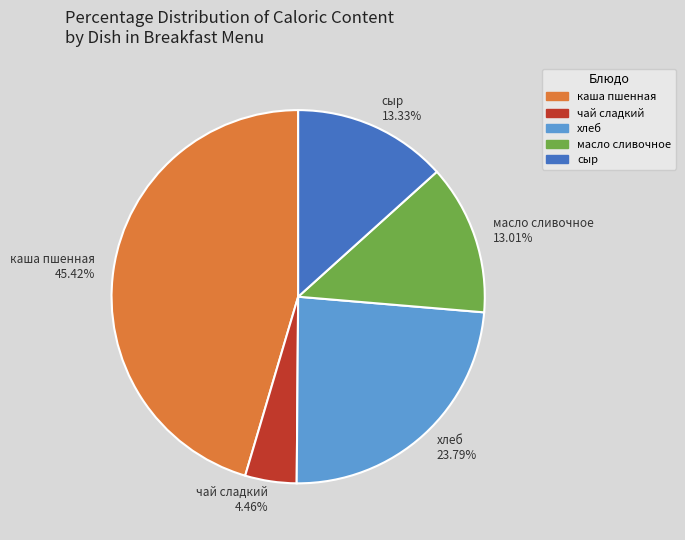

How many segments does this pie chart have?

5